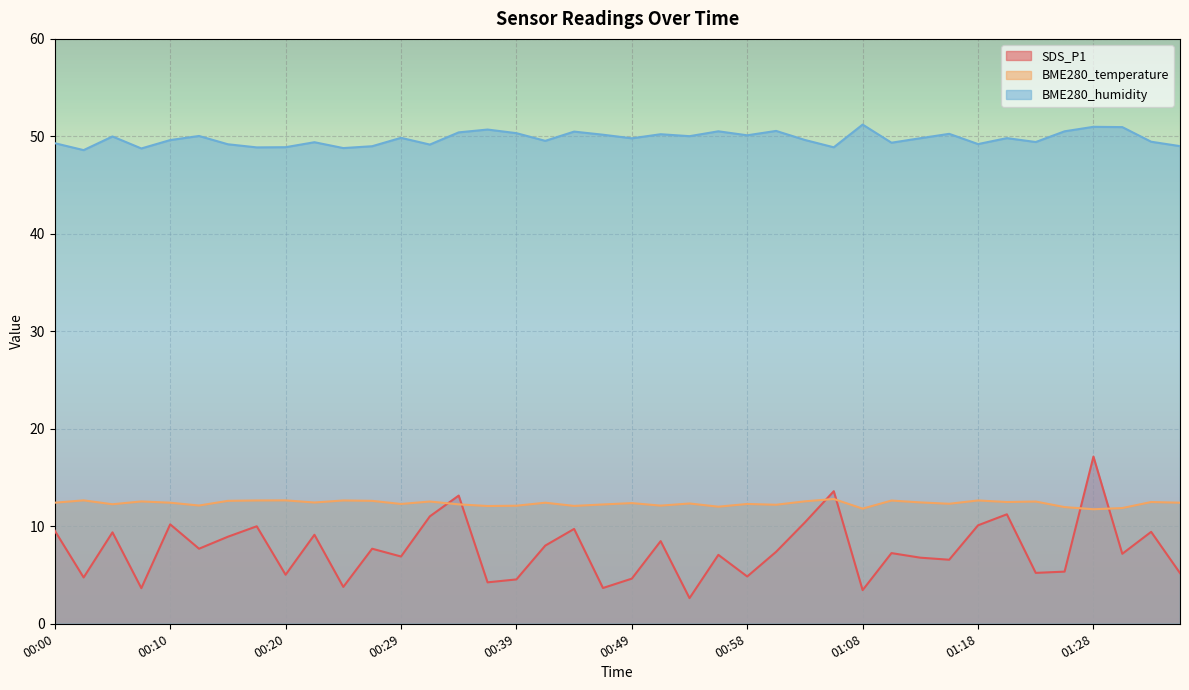

How many intersections are there between SDS_P1 and BME280_temperature?

6